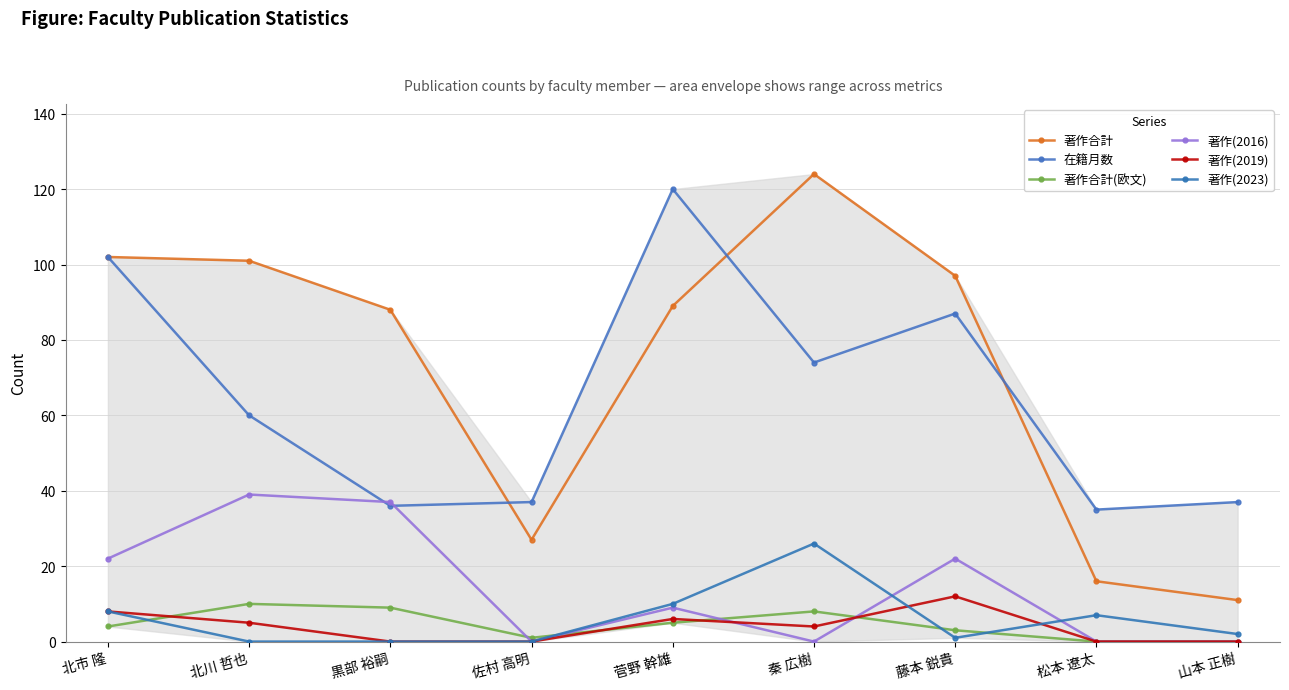

Reading left to right, list all the values displayed in this chart.

著作合計: 北市 隆=102	北川 哲也=101	黒部 裕嗣=88	佐村 高明=27	菅野 幹雄=89	秦 広樹=124	藤本 鋭貴=97	松本 遼太=16	山本 正樹=11
在籍月数: 北市 隆=102	北川 哲也=60	黒部 裕嗣=36	佐村 高明=37	菅野 幹雄=120	秦 広樹=74	藤本 鋭貴=87	松本 遼太=35	山本 正樹=37
著作合計(欧文): 北市 隆=4	北川 哲也=10	黒部 裕嗣=9	佐村 高明=1	菅野 幹雄=5	秦 広樹=8	藤本 鋭貴=3	松本 遼太=0	山本 正樹=0
著作(2016): 北市 隆=22	北川 哲也=39	黒部 裕嗣=37	佐村 高明=0	菅野 幹雄=9	秦 広樹=0	藤本 鋭貴=22	松本 遼太=0	山本 正樹=0
著作(2019): 北市 隆=8	北川 哲也=5	黒部 裕嗣=0	佐村 高明=0	菅野 幹雄=6	秦 広樹=4	藤本 鋭貴=12	松本 遼太=0	山本 正樹=0
著作(2023): 北市 隆=8	北川 哲也=0	黒部 裕嗣=0	佐村 高明=0	菅野 幹雄=10	秦 広樹=26	藤本 鋭貴=1	松本 遼太=7	山本 正樹=2